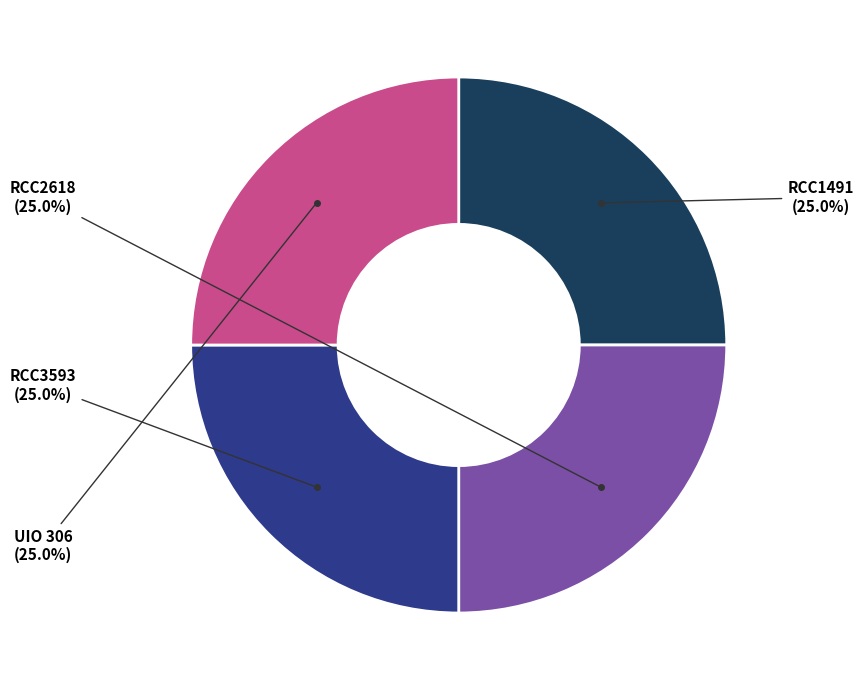

Does any single category account for the majority?

No